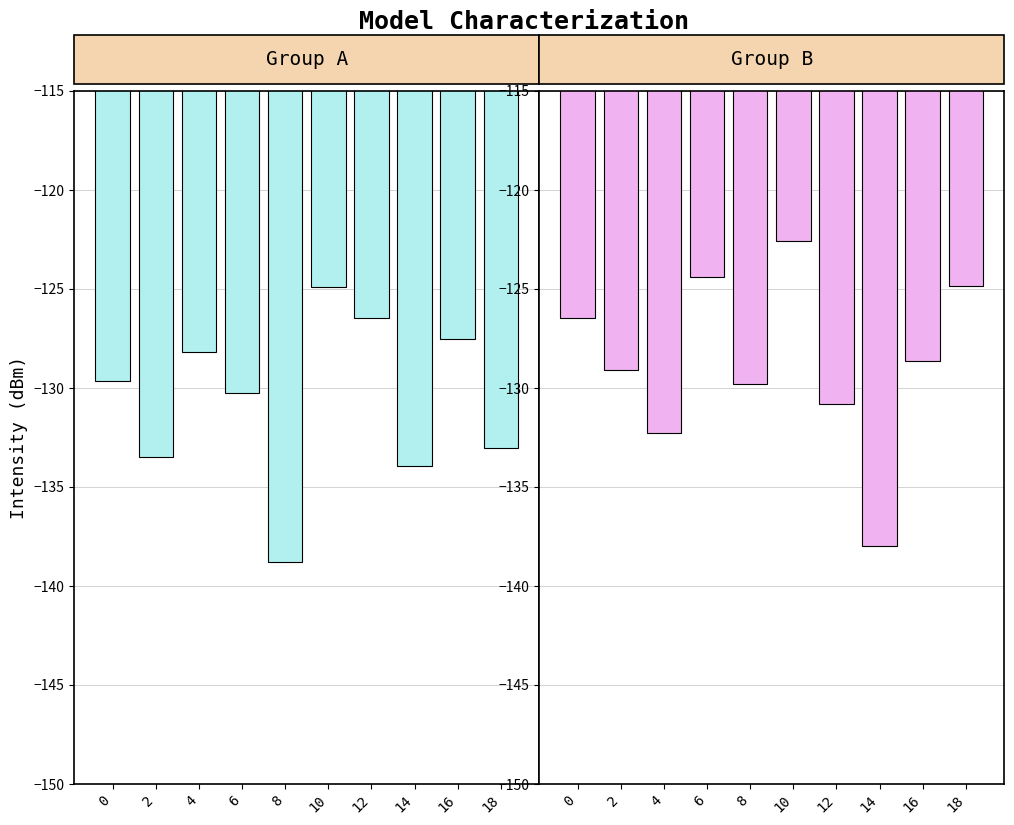

Reading left to right, what are all the values shown in this chart?

Group A: 0=-129.7	2=-133.5	4=-128.2	6=-130.3	8=-138.8	10=-124.9	12=-126.5	14=-133.9	16=-127.5	18=-133.1
Group B: 0=-126.5	2=-129.1	4=-132.3	6=-124.4	8=-129.8	10=-122.6	12=-130.8	14=-138.0	16=-128.7	18=-124.9